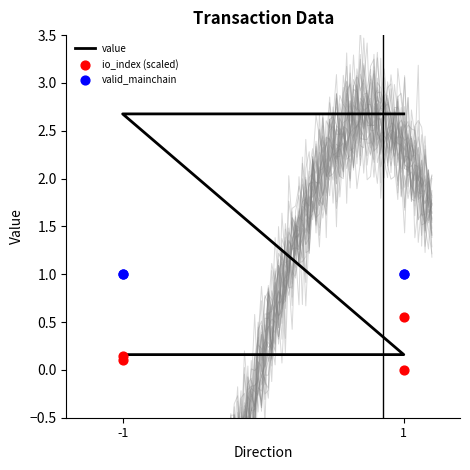

Which series has the largest total across all categories?

value